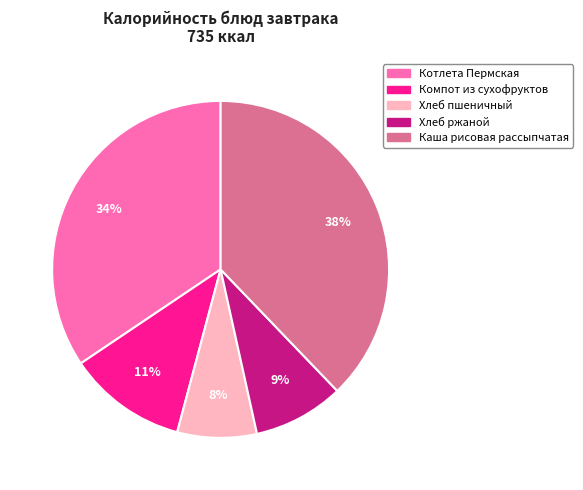

To the nearest percent, what is the difference between the largest and smallest slice percentages?

30%